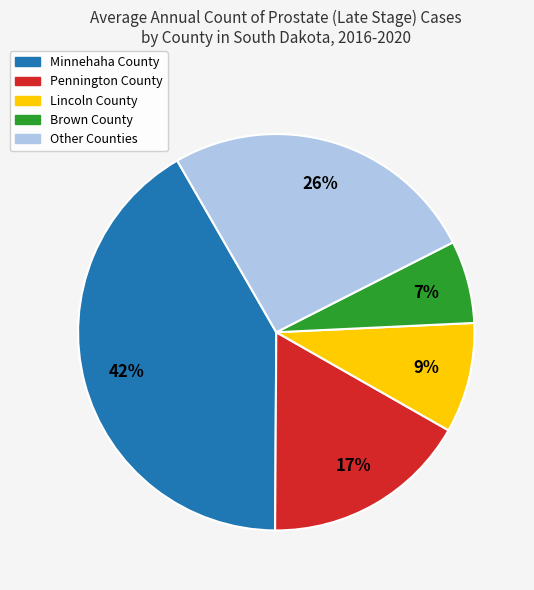

Is there any slice that represents more than half of the pie?

No